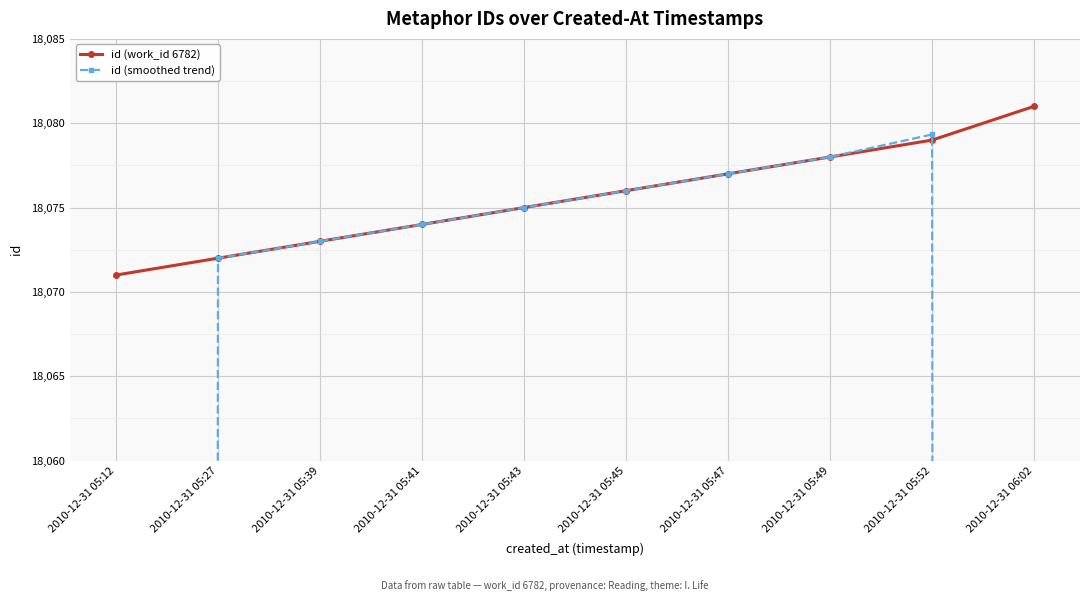

Which series has the largest total across all categories?

id (work_id 6782)